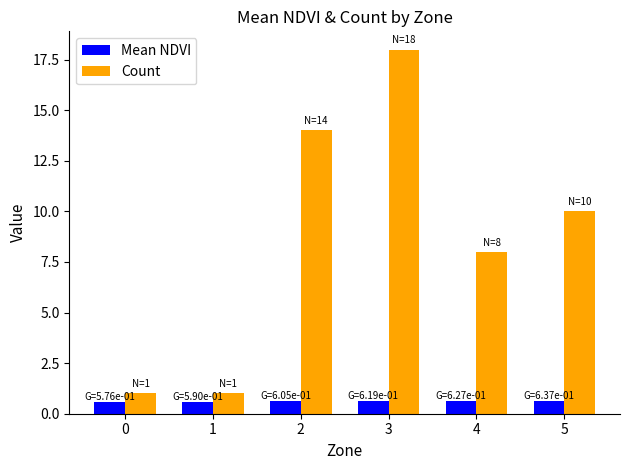

Which series has the largest range (max minus min)?

Count